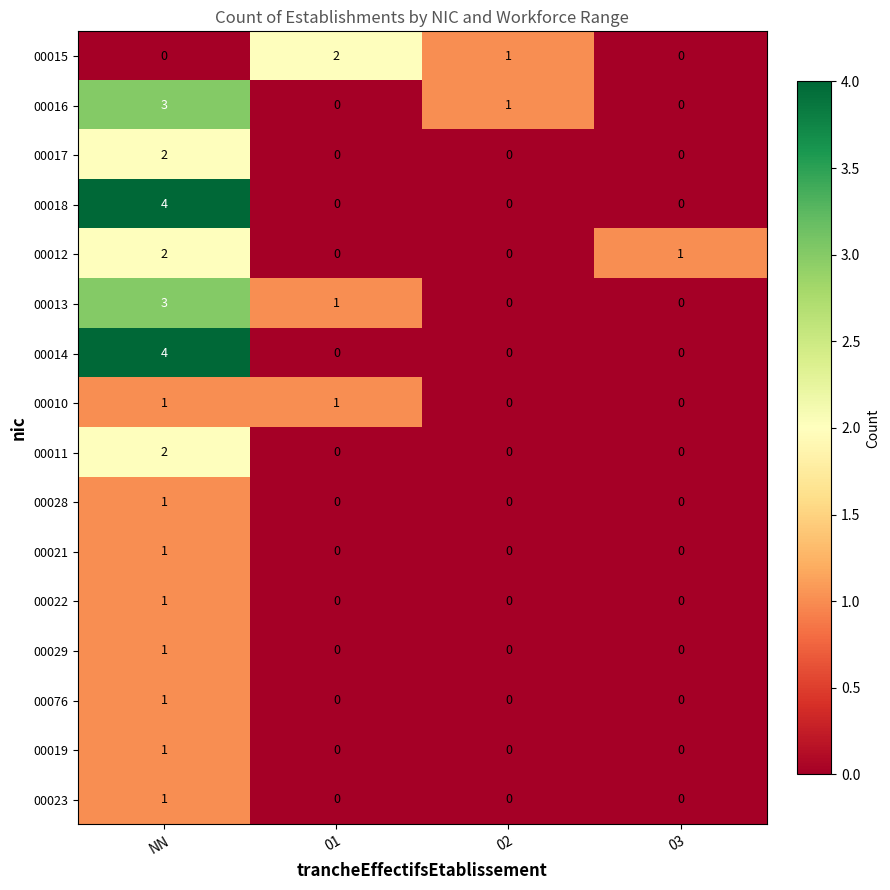

At how many categories does at least one series exceed 0?

4